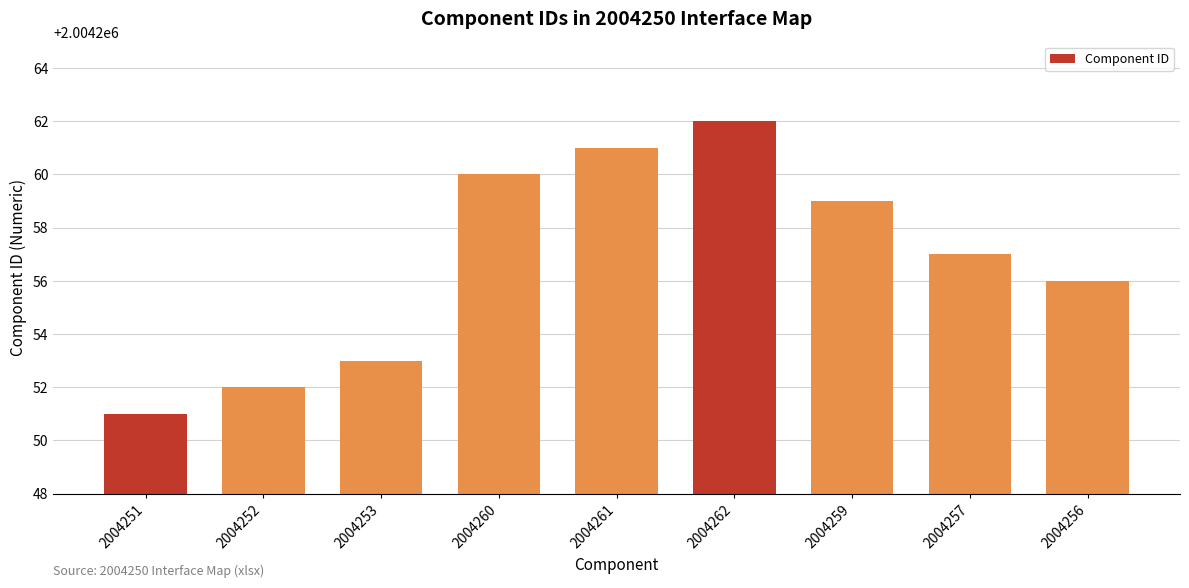

What value does the data have at 2004260, to the nearest 5?

2004260